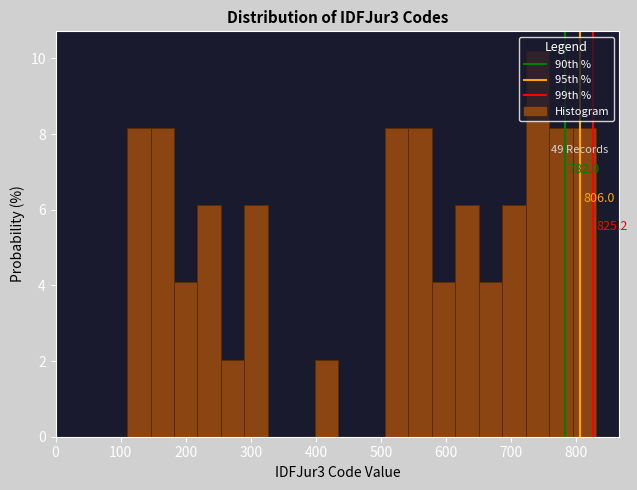

Read against the x-axis, roughly where is the centre of the tallest bar?

740